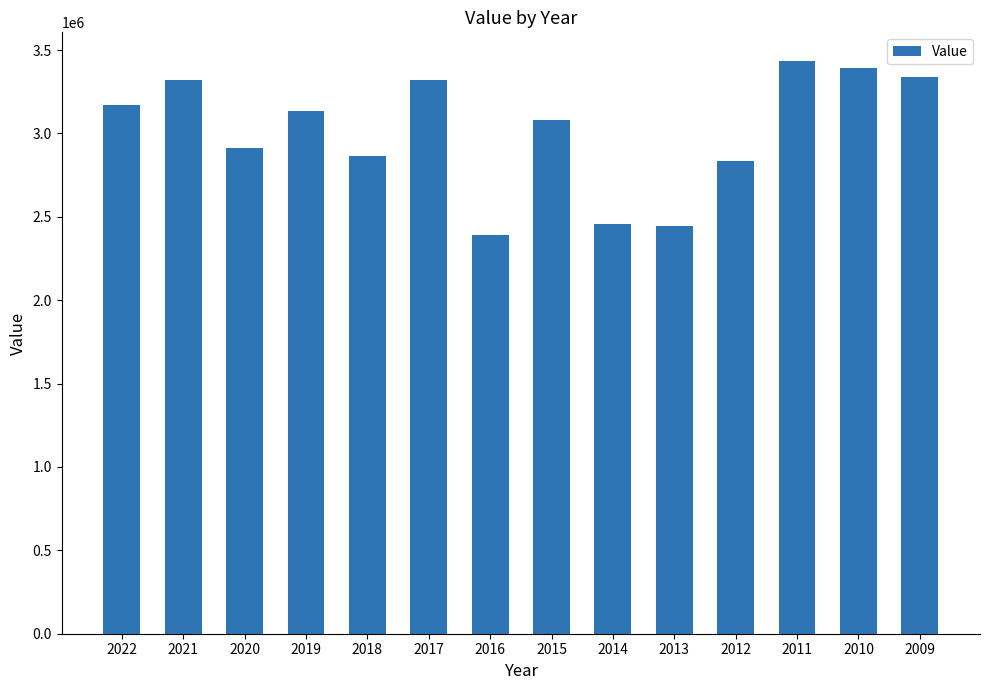

What is the sum of all values?

42095142.1